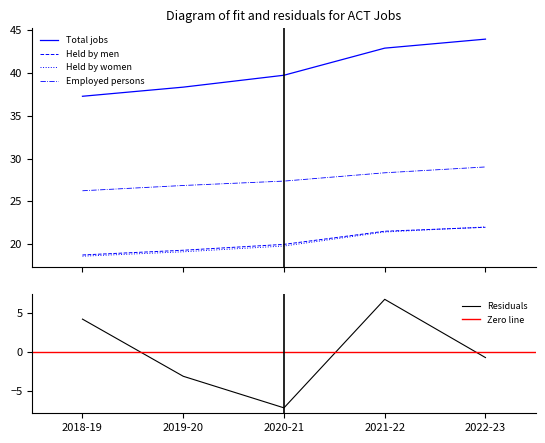

True or false: Employed persons and Total jobs cross at least once.

False